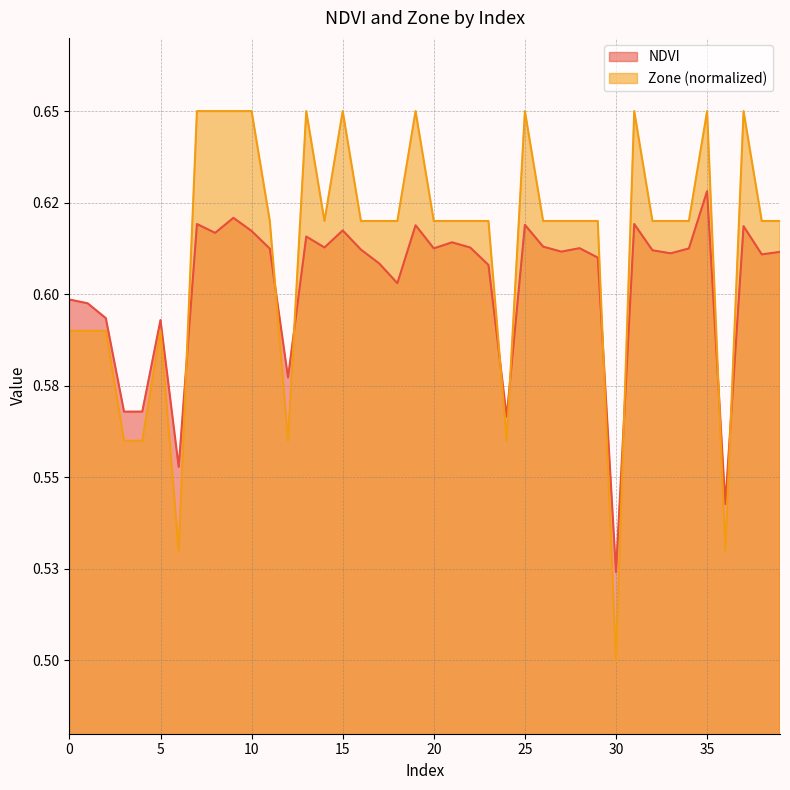

List the series in order of their peak value, highest first.

Zone (normalized), NDVI